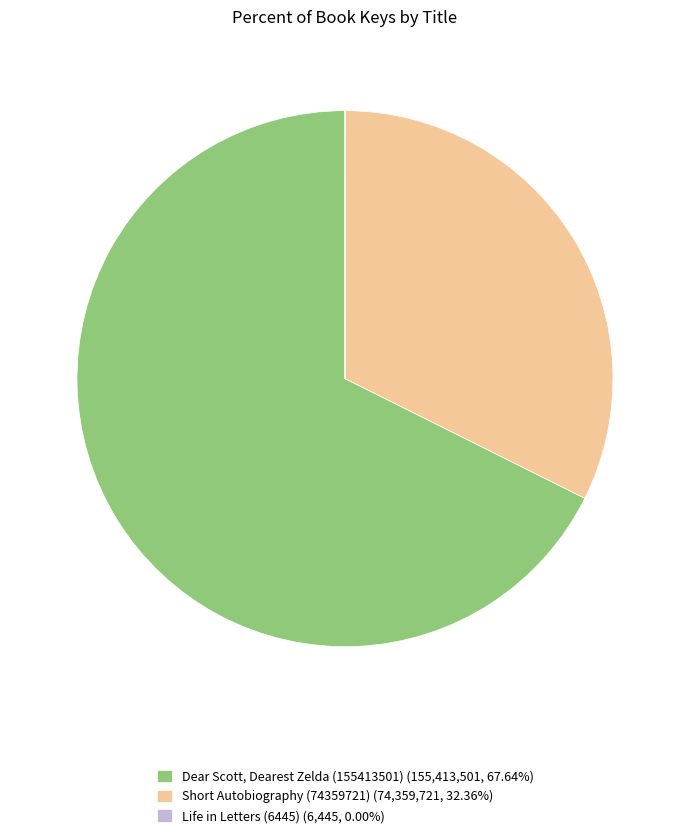

What is the ratio of the value at Short Autobiography (74359721) (74,359,721, 32.36%) to the value at Dear Scott, Dearest Zelda (155413501) (155,413,501, 67.64%)?

0.5